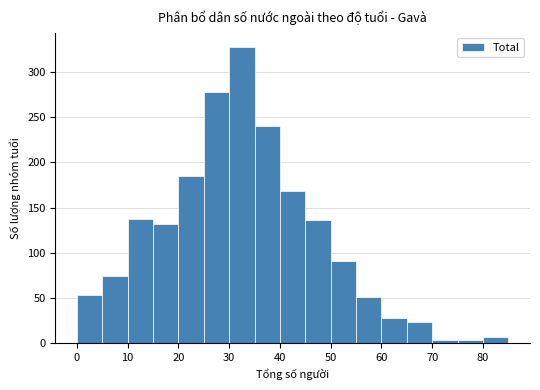

Reading left to right, list every bar in this chart as the range it spans on the x-axis followed by its height. The values are not printed on the chart, so give them approximately, as read against the axis.

0 to 5: 55
5 to 10: 75
10 to 15: 135
15 to 20: 130
20 to 25: 185
25 to 30: 280
30 to 35: 325
35 to 40: 240
40 to 45: 170
45 to 50: 135
50 to 55: 90
55 to 60: 50
60 to 65: 30
65 to 70: 25
70 to 75: under 5
75 to 80: under 5
80 to 85: 5